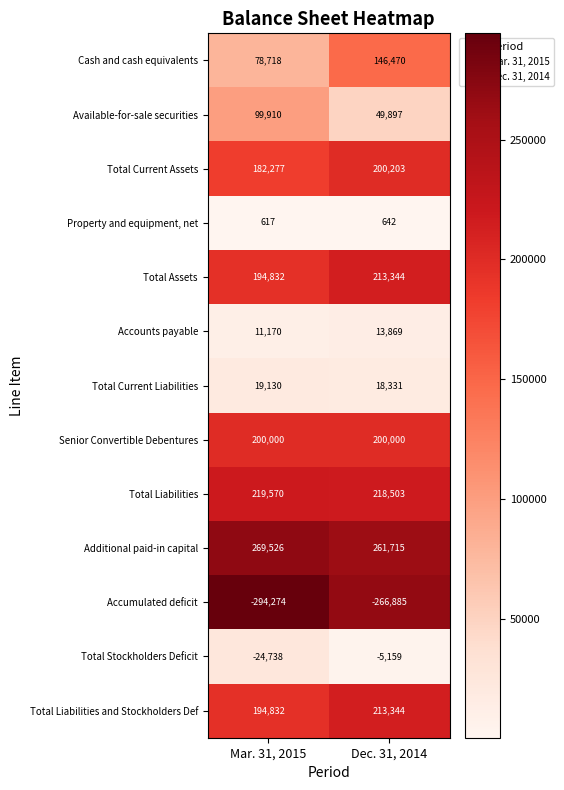

At how many categories does at least one series exceed 5753?

2